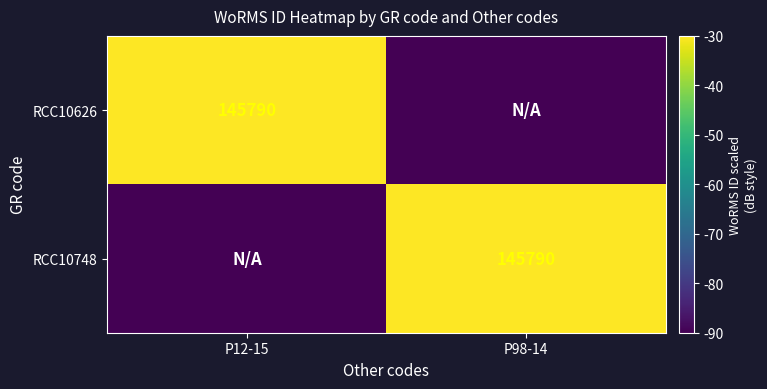

What is the spread (max minus min) of values at P98-14?

60